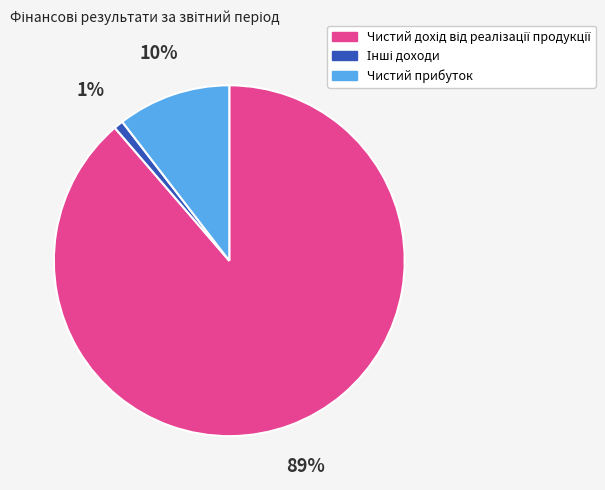

To the nearest percent, what is the average slice percentage?

33%